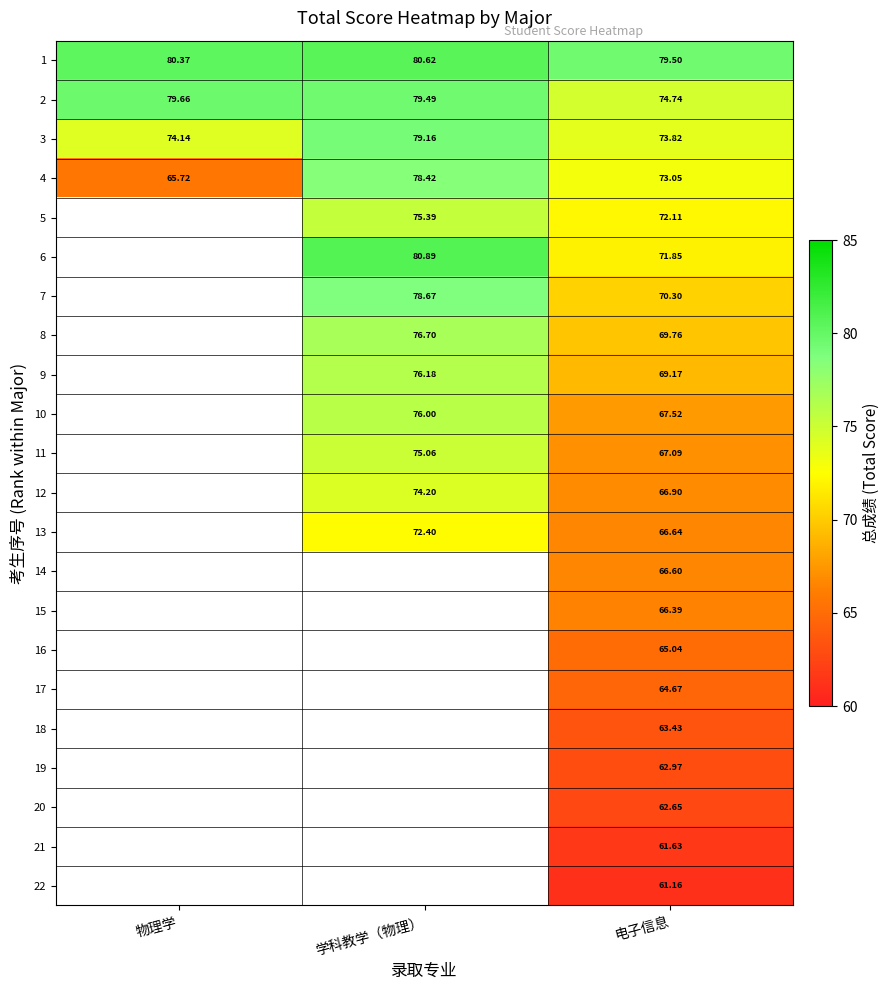

Rank the categories by 4 value from lowest to highest.

物理学, 电子信息, 学科教学（物理）